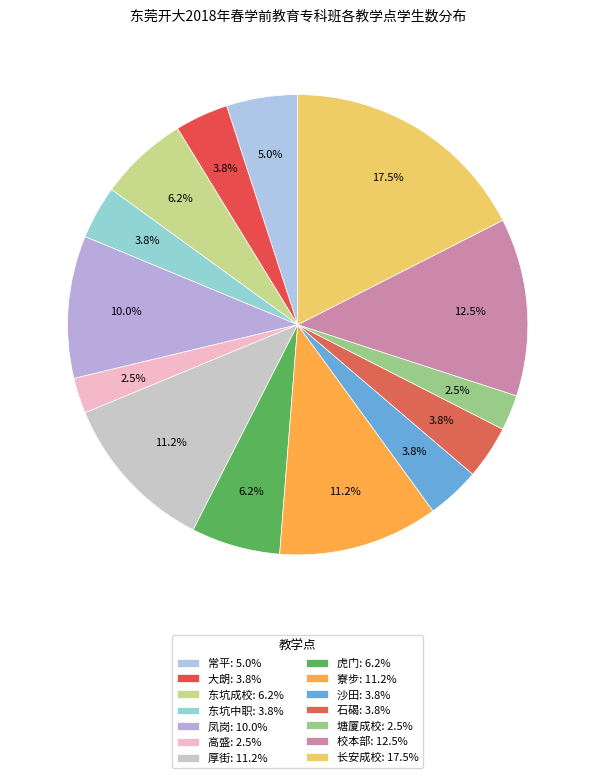

How many segments does this pie chart have?

14